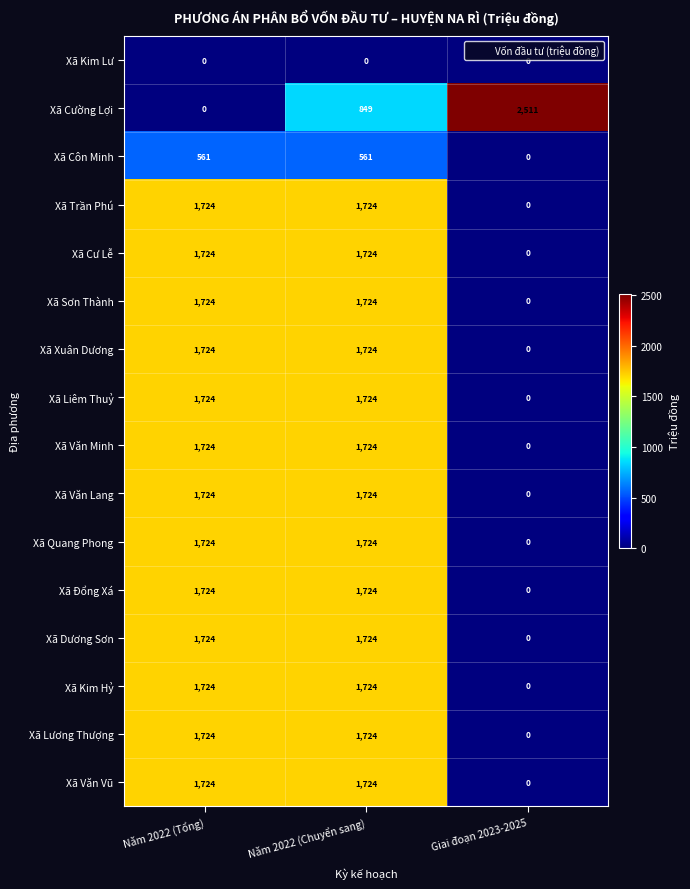

Which category has the lowest value in the Xã Cư Lễ series?

Giai đoạn 2023-2025